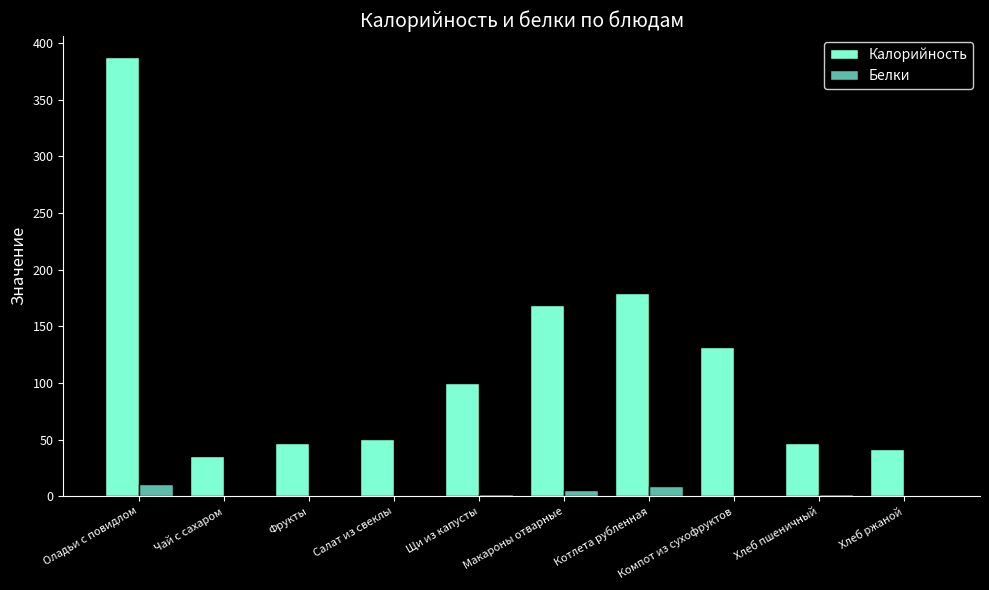

The value of Калорийность at Щи из капусты is 139.5. True or false?

False